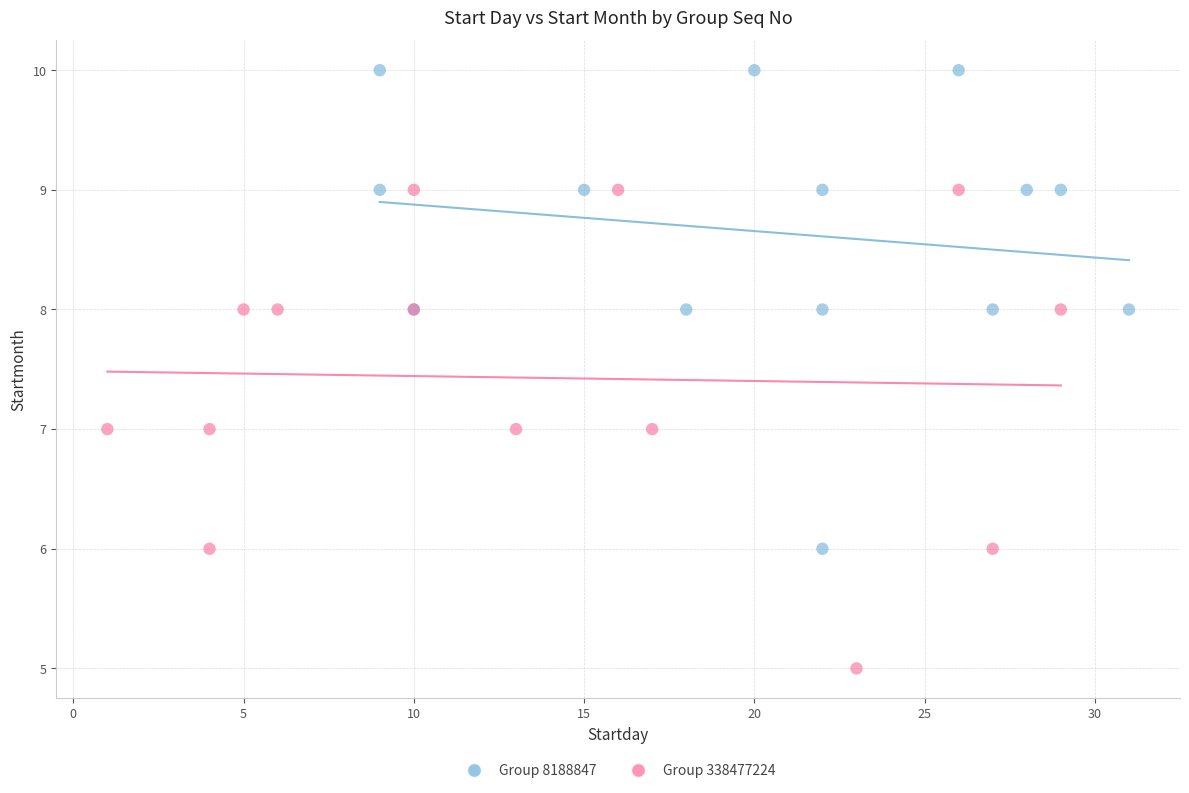

Which series reaches the maximum Y coordinate?

Group 8188847